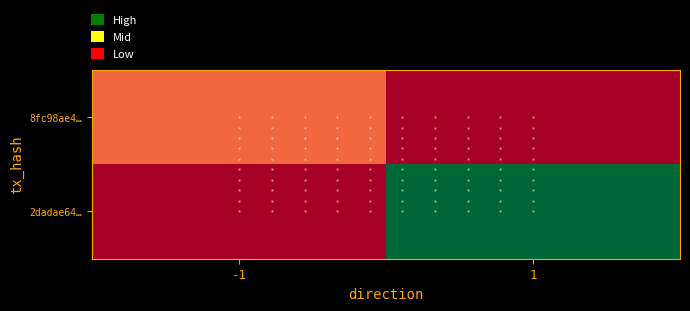

Reading left to right, what are all the values shown in this chart?

8fc98ae4…: -1=5	1=0
2dadae64…: -1=0	1=26